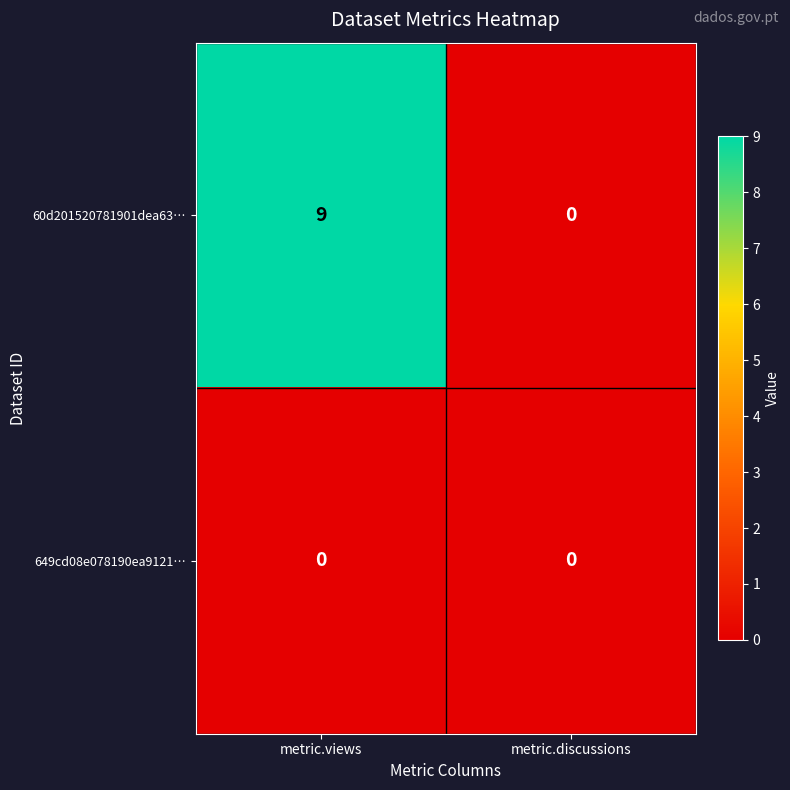

Reading left to right, transcribe all the data shown in this chart.

60d201520781901dea63…: metric.views=9	metric.discussions=0
649cd08e078190ea9121…: metric.views=0	metric.discussions=0